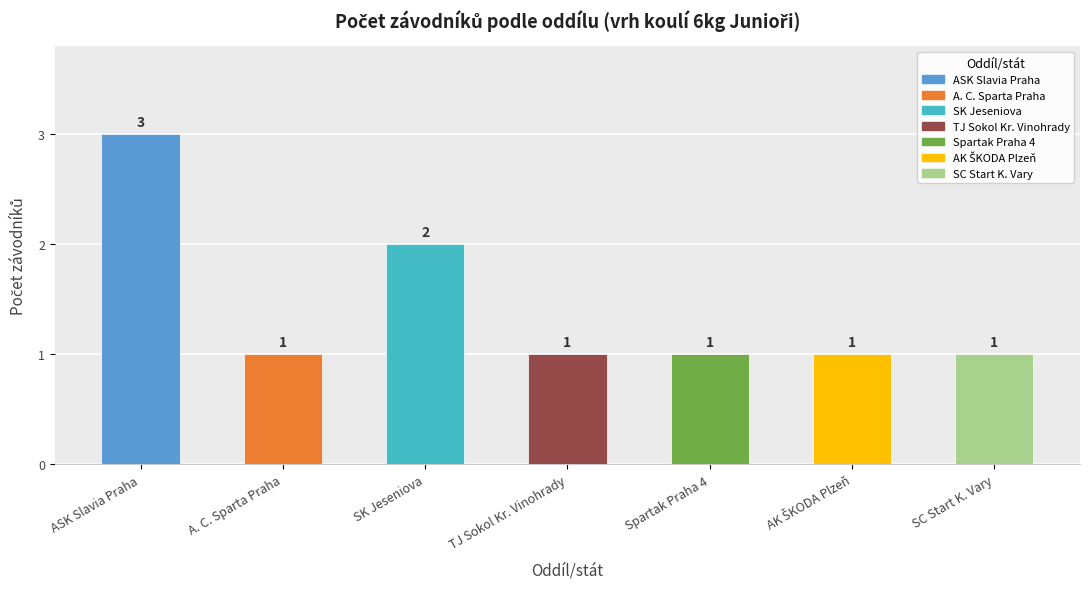

How many categories are shown in the chart?

7